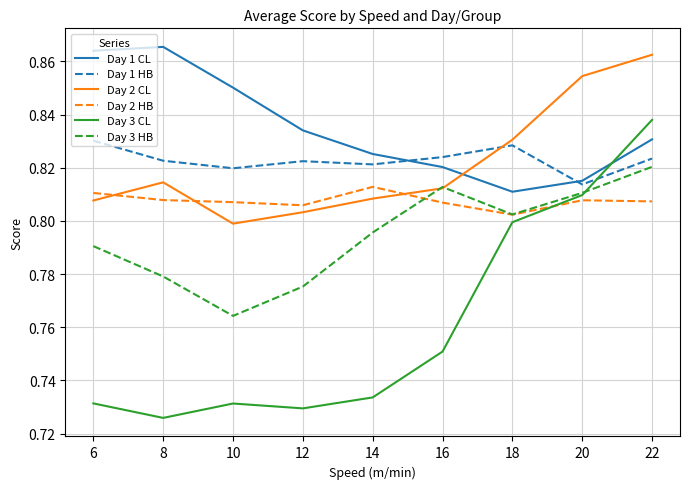

Rank the series at 8 from lowest to highest value.

Day 3 CL, Day 3 HB, Day 2 HB, Day 2 CL, Day 1 HB, Day 1 CL